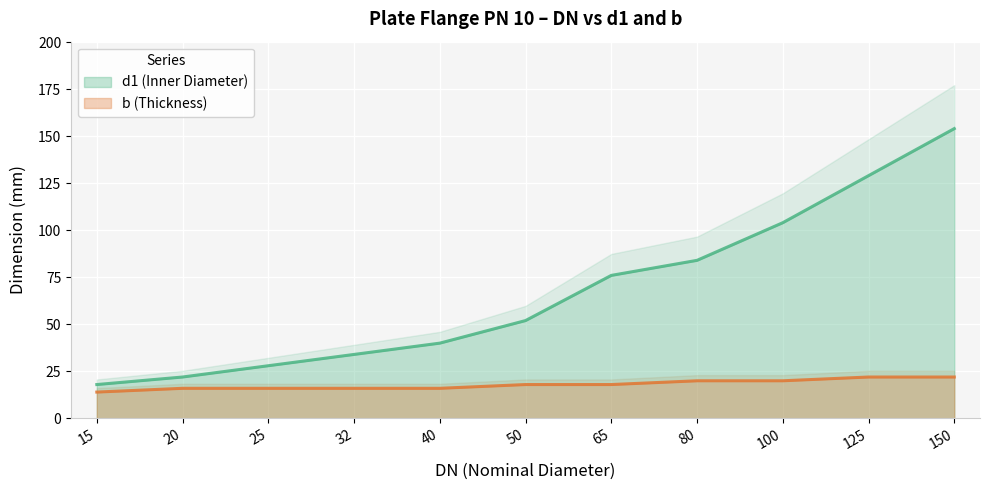

Reading right to left, extract all data points from this chart.

d1 (Inner Diameter): 154	129	104	84	76	52	40	34	28	22	18
b (Thickness): 22	22	20	20	18	18	16	16	16	16	14